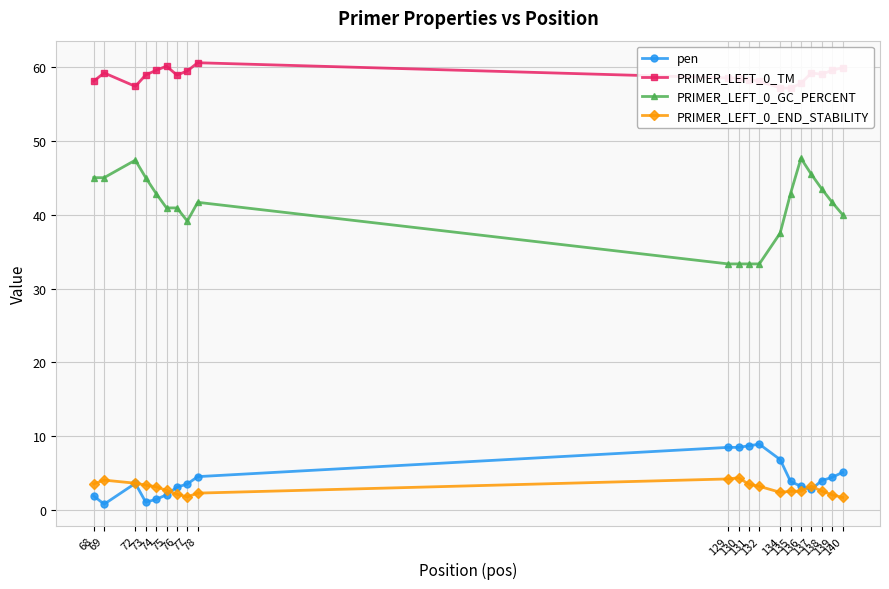

What is the value of the pen point at the 8th from the left?

3.6